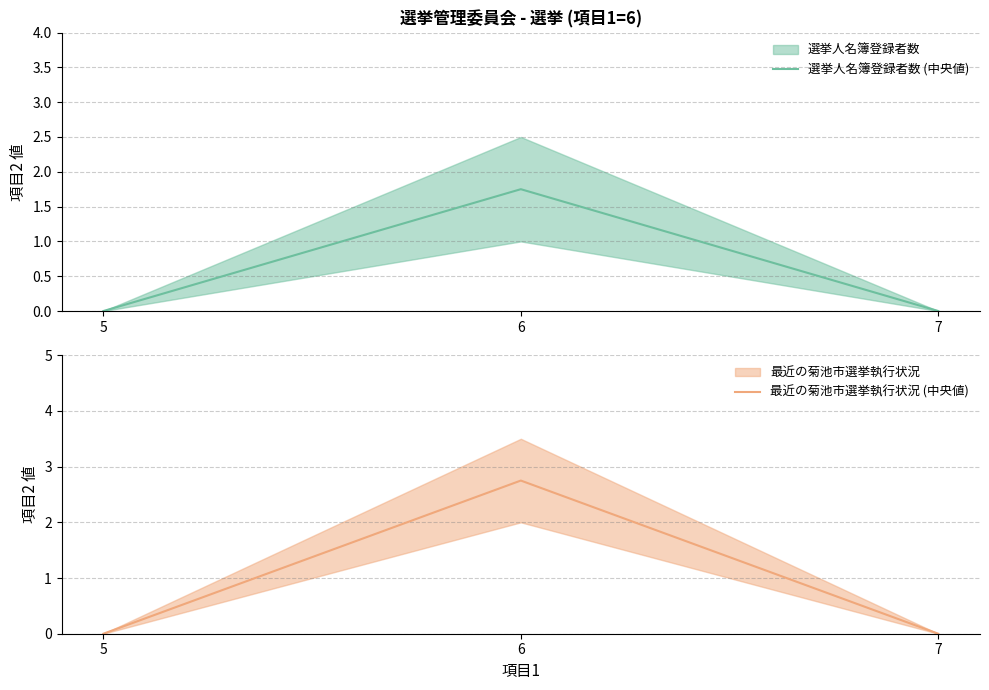

What is the value of the 最近の菊池市選挙執行状況 (中央値) point at the 2nd from the left?

2.8